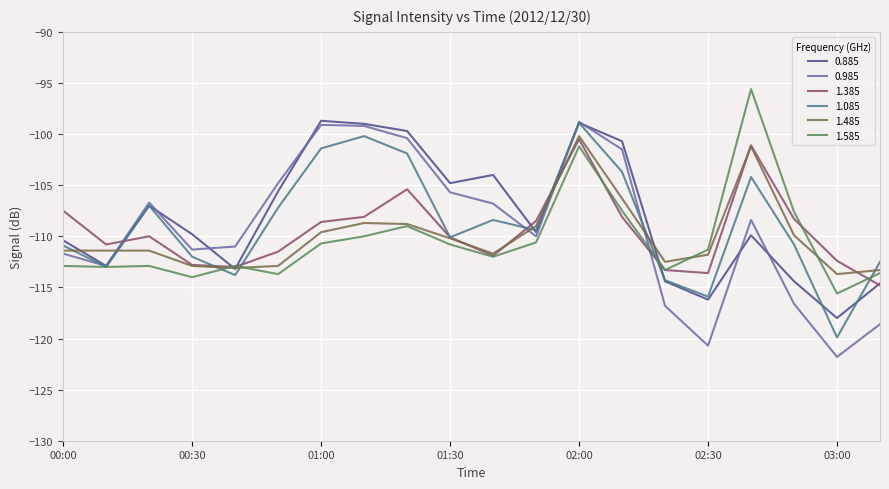

Rank the series by their average value, from highest to lowest.

0.885, 1.085, 0.985, 1.385, 1.485, 1.585